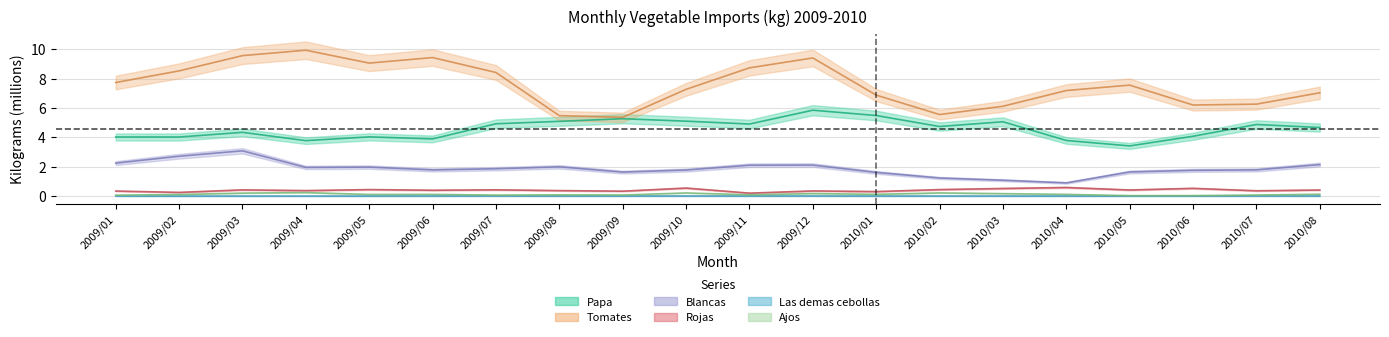

Reading left to right, transcribe all the data shown in this chart.

Papa: 2009/01=4.0	2009/02=4.0	2009/03=4.3	2009/04=3.8	2009/05=4.0	2009/06=3.9	2009/07=4.9	2009/08=5.1	2009/09=5.3	2009/10=5.1	2009/11=4.9	2009/12=5.9	2010/01=5.5	2010/02=4.7	2010/03=5.1	2010/04=3.8	2010/05=3.4	2010/06=4.1	2010/07=4.9	2010/08=4.7
Tomates: 2009/01=7.7	2009/02=8.5	2009/03=9.6	2009/04=9.9	2009/05=9.1	2009/06=9.4	2009/07=8.4	2009/08=5.5	2009/09=5.4	2009/10=7.3	2009/11=8.7	2009/12=9.4	2010/01=6.9	2010/02=5.6	2010/03=6.1	2010/04=7.2	2010/05=7.6	2010/06=6.2	2010/07=6.3	2010/08=7.0
Blancas: 2009/01=2.2	2009/02=2.7	2009/03=3.1	2009/04=2.0	2009/05=2.0	2009/06=1.8	2009/07=1.9	2009/08=2.0	2009/09=1.6	2009/10=1.8	2009/11=2.1	2009/12=2.1	2010/01=1.6	2010/02=1.2	2010/03=1.1	2010/04=0.9	2010/05=1.6	2010/06=1.8	2010/07=1.8	2010/08=2.1
Rojas: 2009/01=0.3	2009/02=0.3	2009/03=0.4	2009/04=0.4	2009/05=0.4	2009/06=0.4	2009/07=0.4	2009/08=0.4	2009/09=0.3	2009/10=0.5	2009/11=0.2	2009/12=0.4	2010/01=0.3	2010/02=0.4	2010/03=0.5	2010/04=0.6	2010/05=0.4	2010/06=0.5	2010/07=0.4	2010/08=0.4
Las demas cebollas: 2009/01=0.0	2009/02=0.0	2009/03=0.0	2009/04=0.0	2009/05=0.0	2009/06=0.0	2009/07=0.0	2009/08=0.0	2009/09=0.0	2009/10=0.0	2009/11=0.0	2009/12=0.0	2010/01=0.0	2010/02=0.0	2010/03=0.0	2010/04=0.0	2010/05=0.0	2010/06=0.0	2010/07=0.0	2010/08=0.0
Ajos: 2009/01=0.1	2009/02=0.1	2009/03=0.2	2009/04=0.2	2009/05=0.1	2009/06=0.1	2009/07=0.1	2009/08=0.1	2009/09=0.1	2009/10=0.2	2009/11=0.1	2009/12=0.2	2010/01=0.1	2010/02=0.2	2010/03=0.2	2010/04=0.1	2010/05=0.0	2010/06=0.0	2010/07=0.1	2010/08=0.1